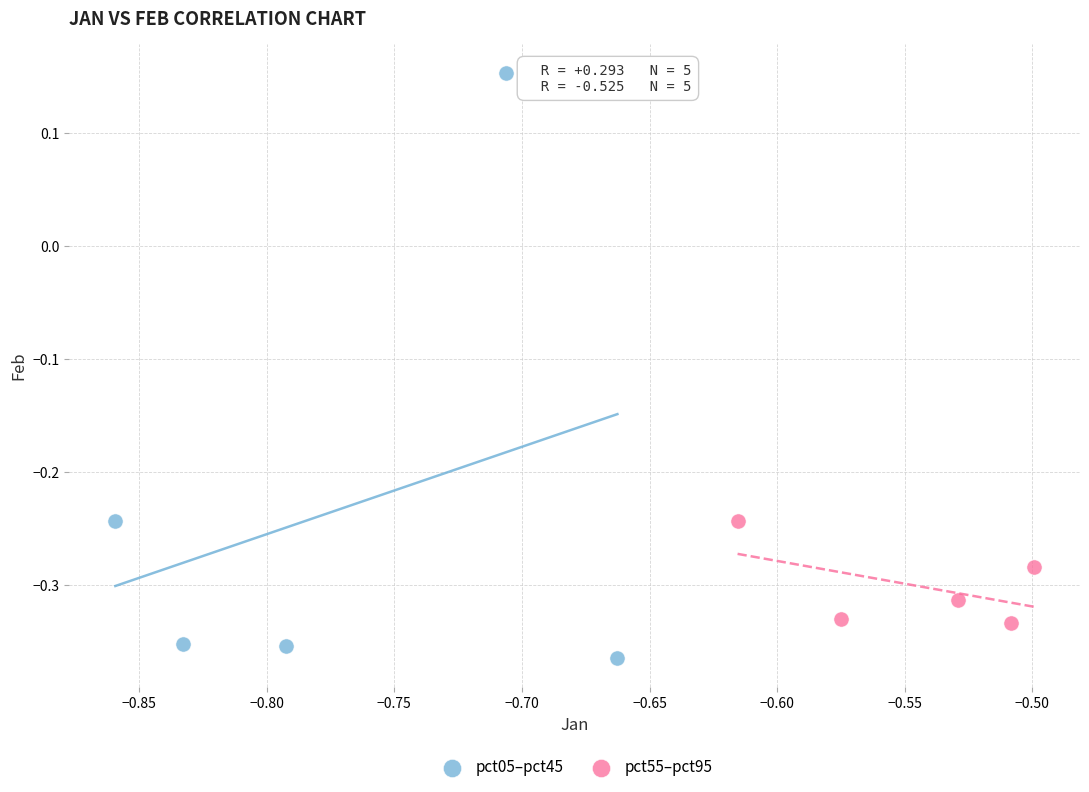

Which series has the largest Y range (max minus min)?

pct05–pct45